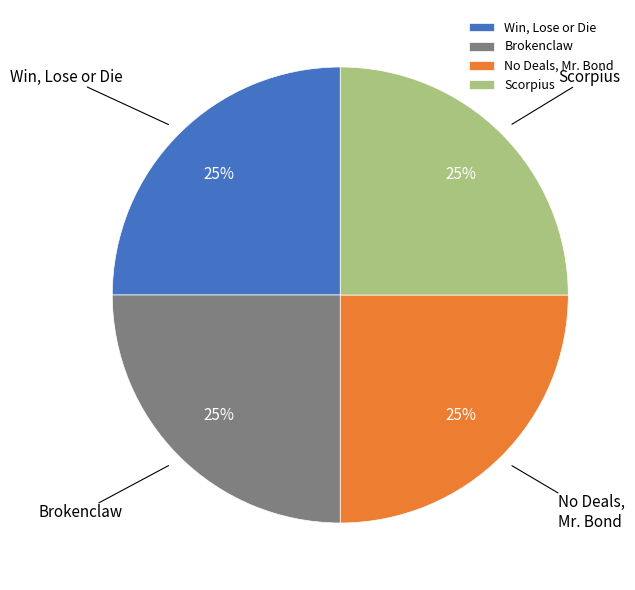

What is the ratio of the value at Scorpius to the value at No Deals, Mr. Bond?

1.0